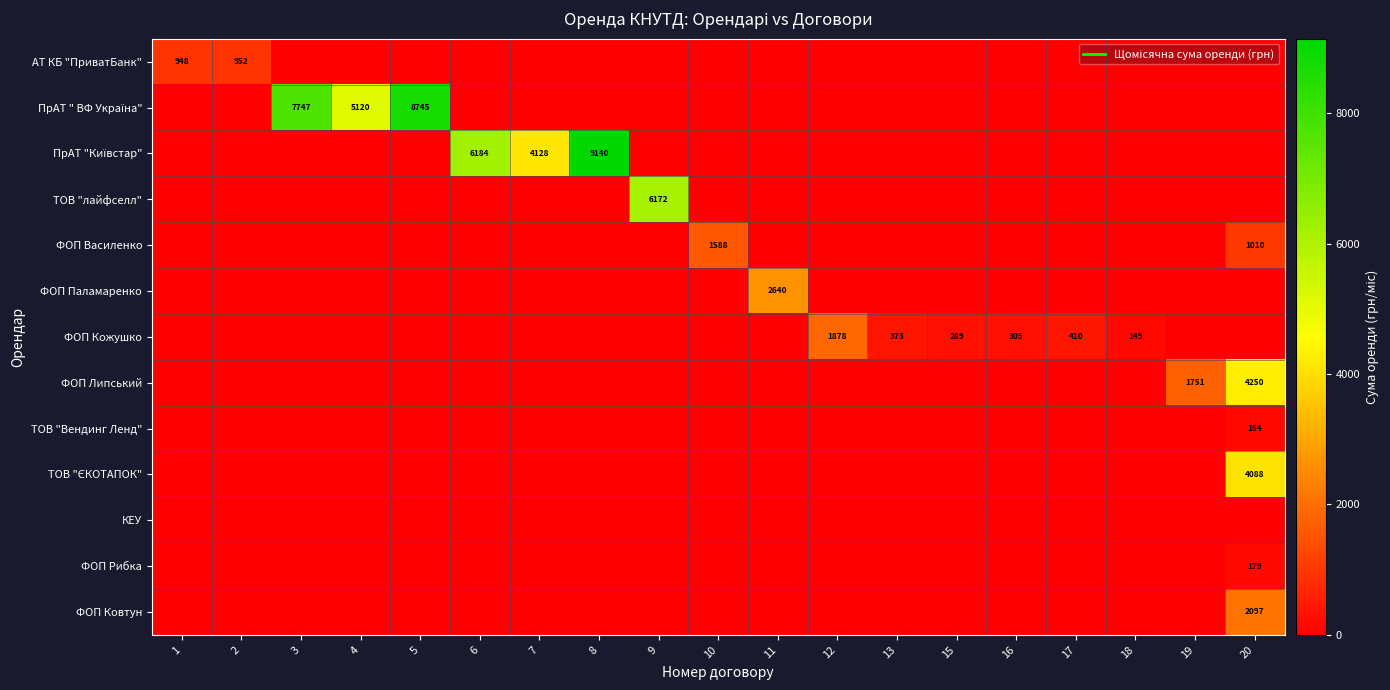

What is the sum of all ФОП Липський values?

6001.0